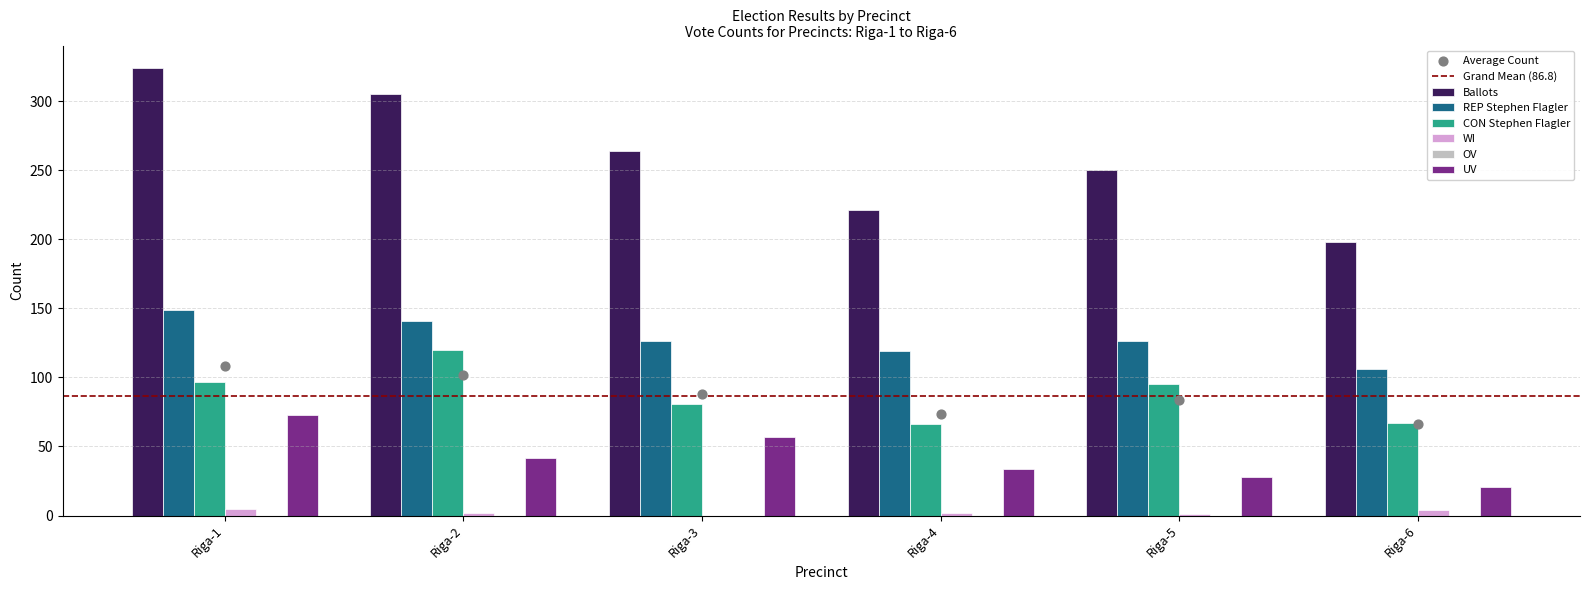

At which category is the sum across all series the highest?

Riga-1